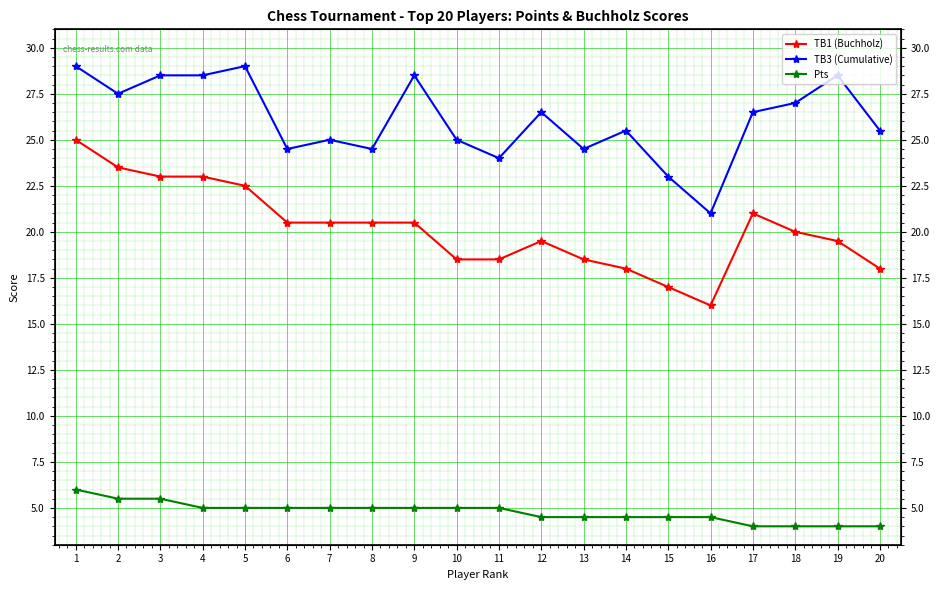

What is the difference between the Pts values at 8 and 3?

0.5